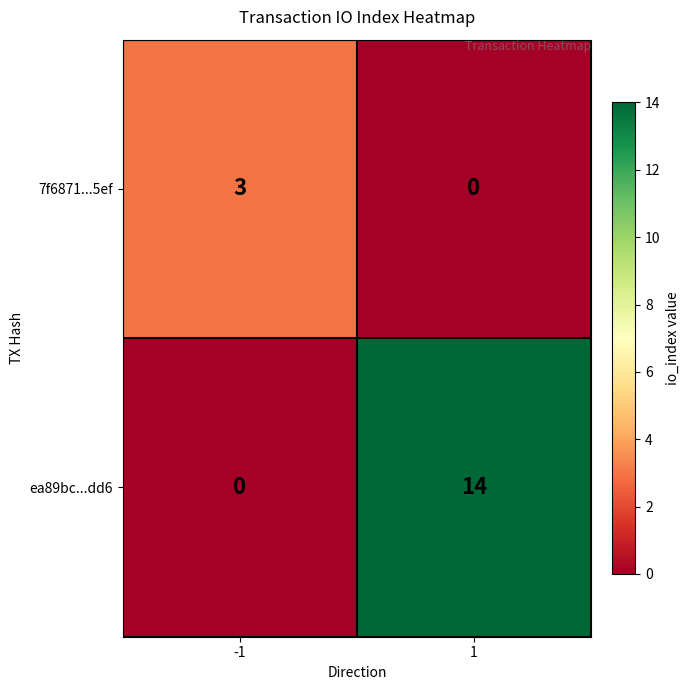

Which series has the largest total across all categories?

ea89bc...dd6